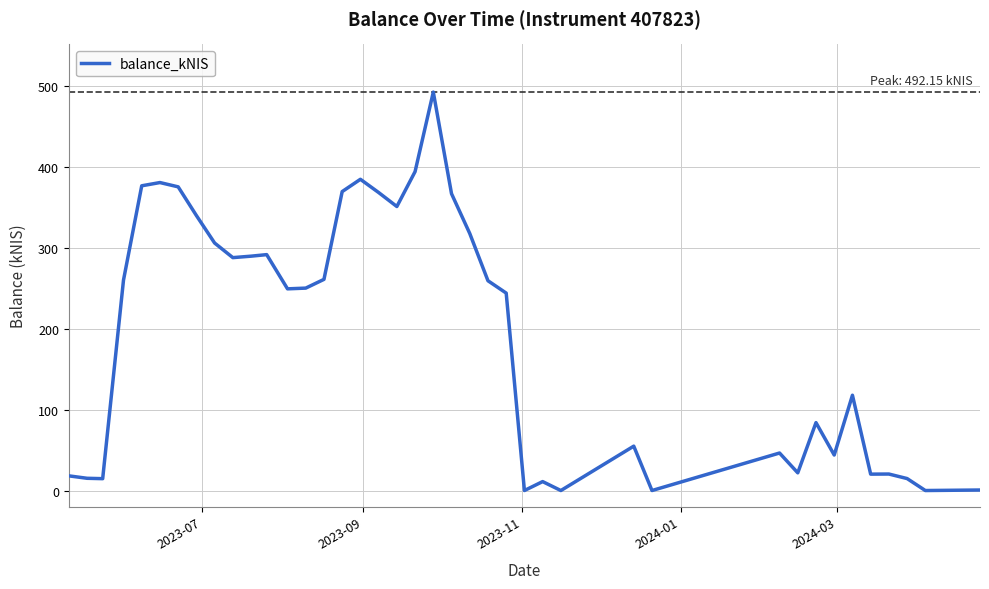

Does the chart have visible grid lines?

Yes